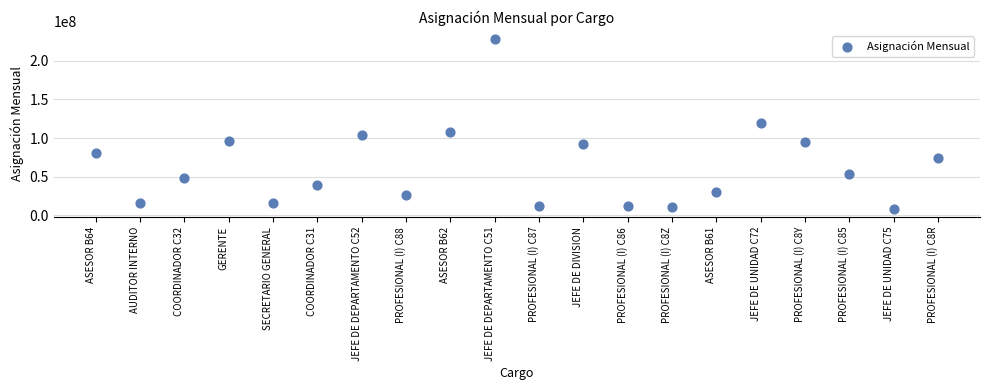

What is the range of Y values (max minus min)?

219500000